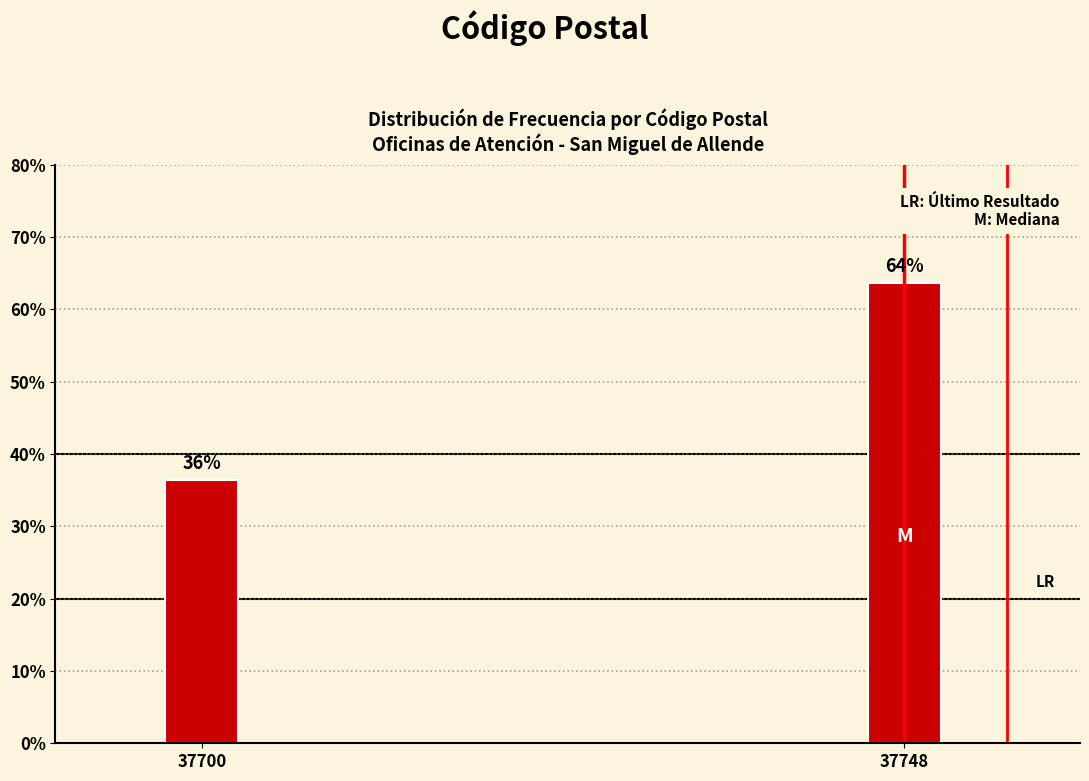

Does the chart contain any negative values?

No